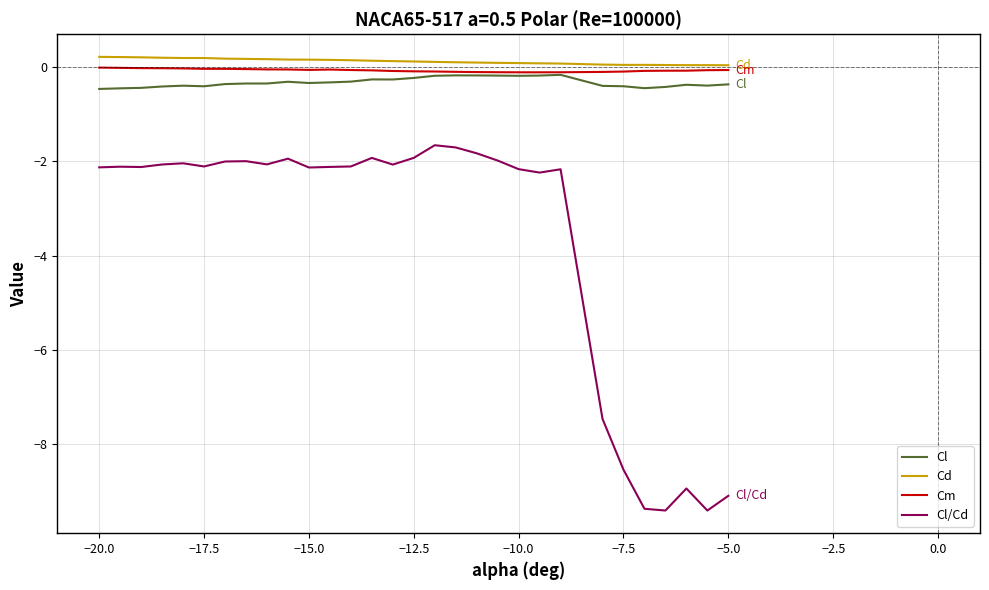

What is the minimum value for Cl/Cd?

-9.4